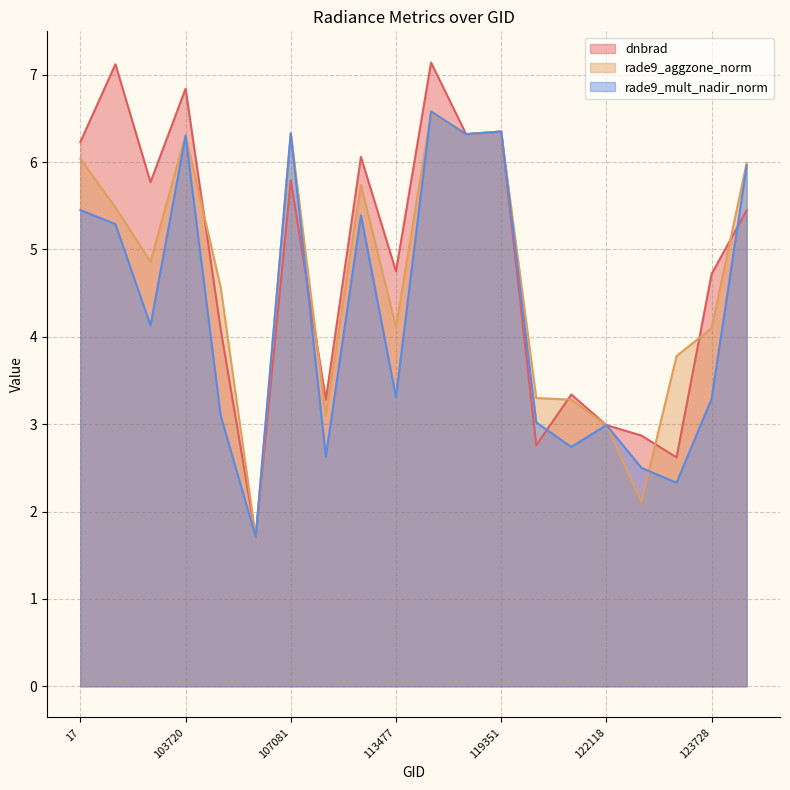

Where is rade9_aggzone_norm nearest to the value 4?

123728